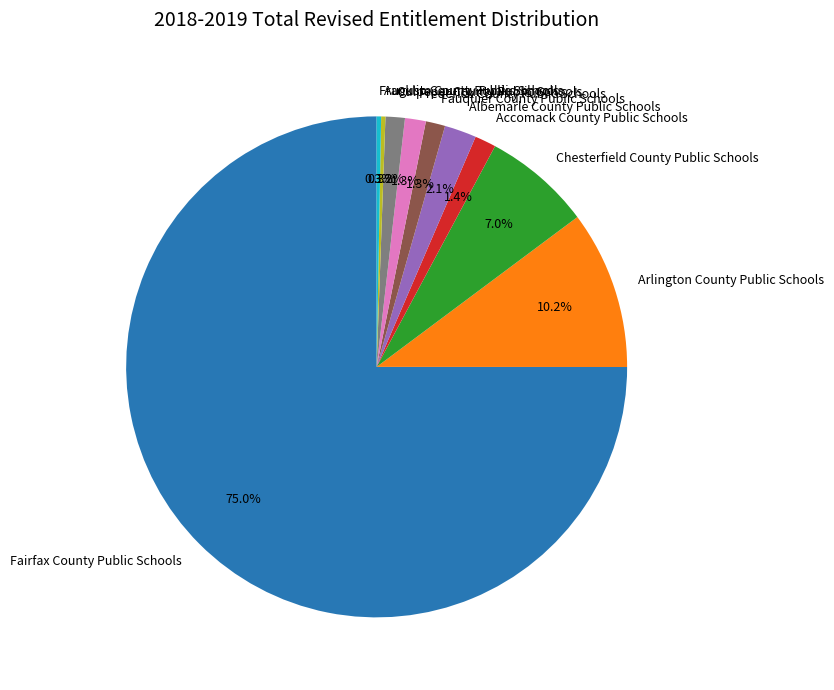

What is the largest slice in the pie chart?

Fairfax County Public Schools